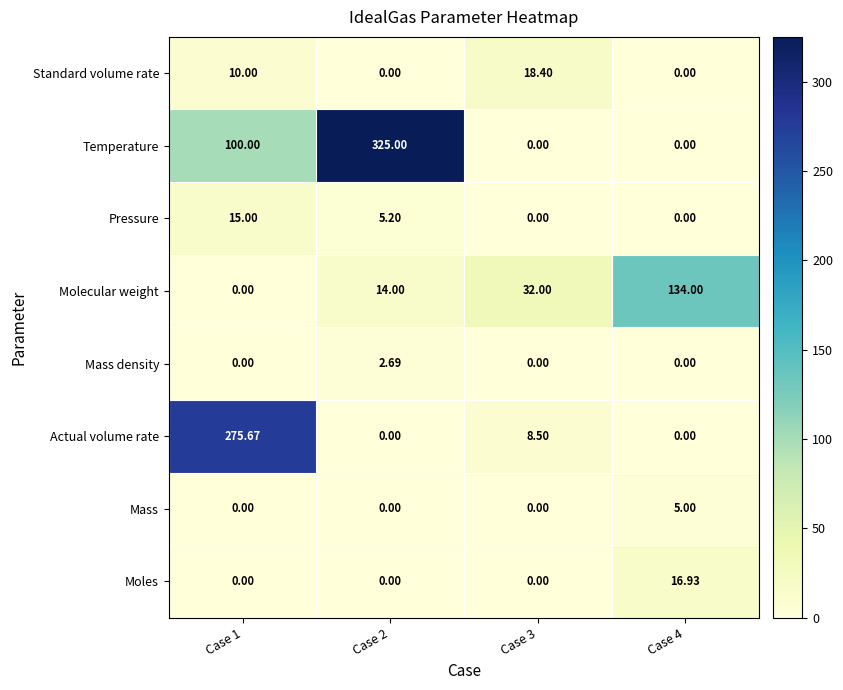

What is the total value across all series at Case 3?

58.9